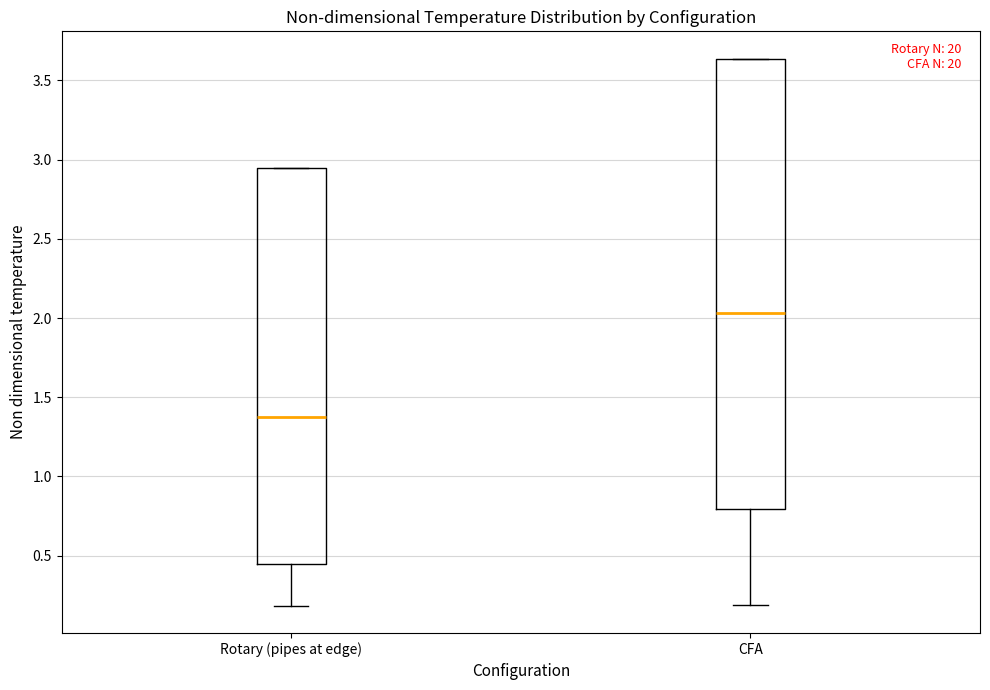

Which box's median line is the lowest?

Rotary (pipes at edge)